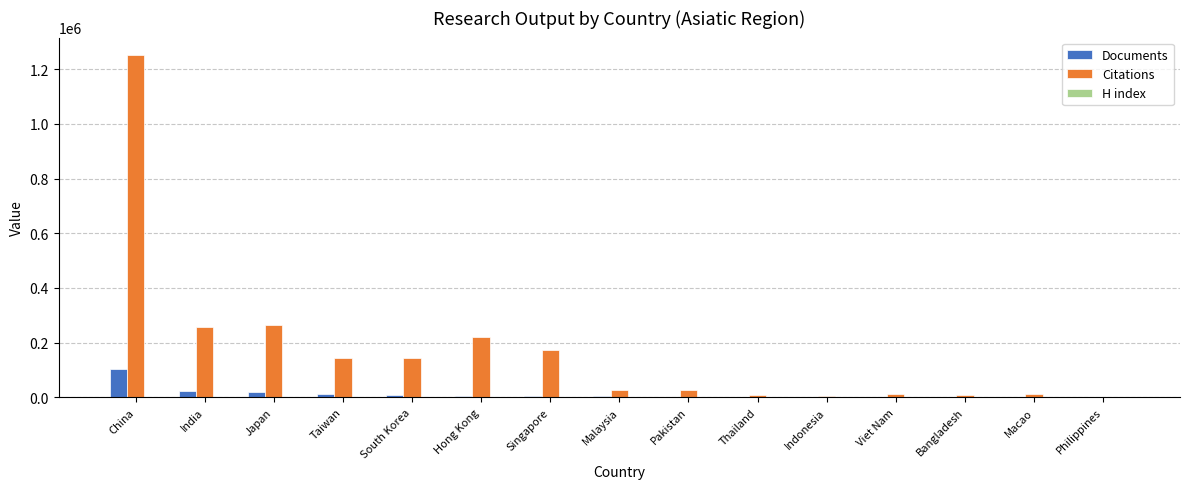

What is the sum of all Documents values?

185638